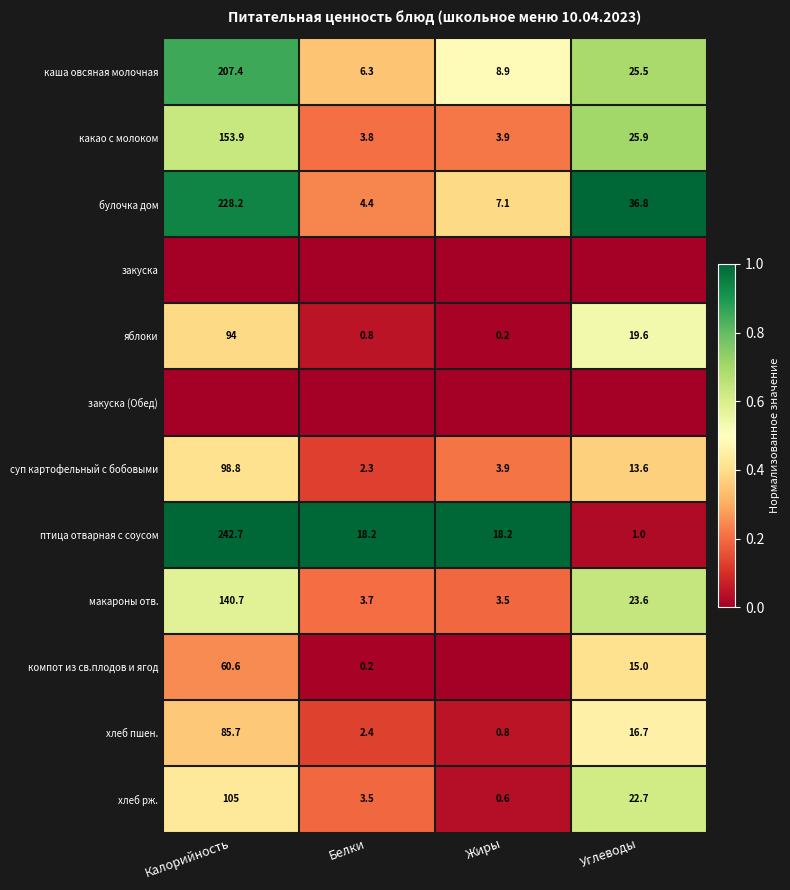

What is the difference between the maximum and minimum values in the яблоки series?

93.8